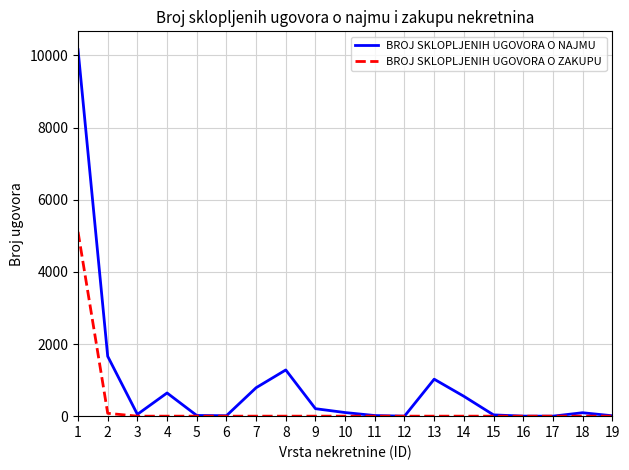

How many lines are shown in the chart?

2